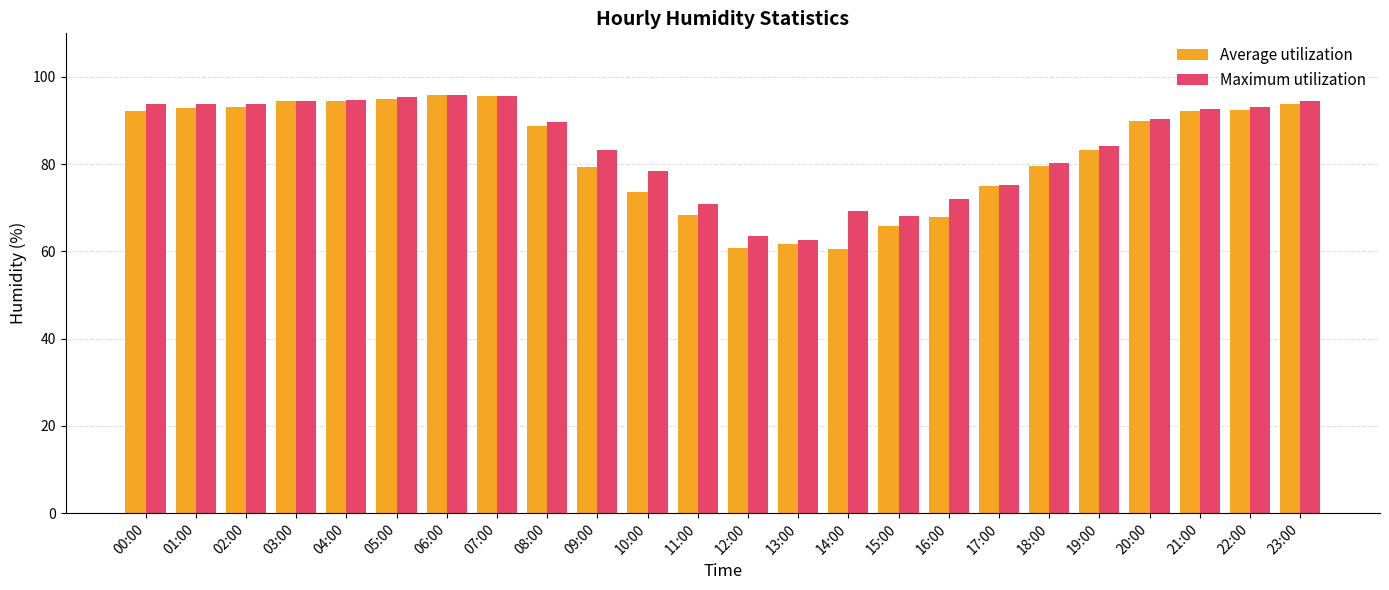

Is the value of Average utilization at 22:00 greater than the value of Maximum utilization at 16:00?

Yes